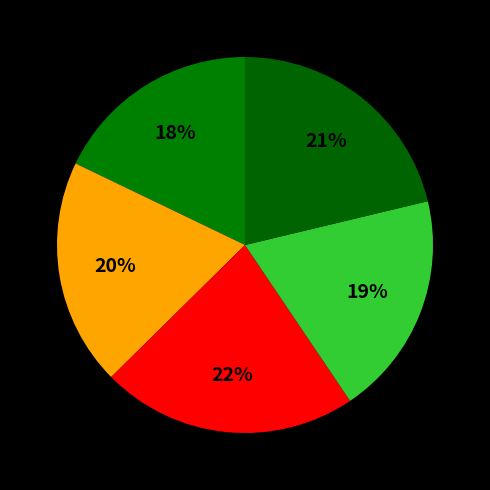

Is there any slice that represents more than half of the pie?

No